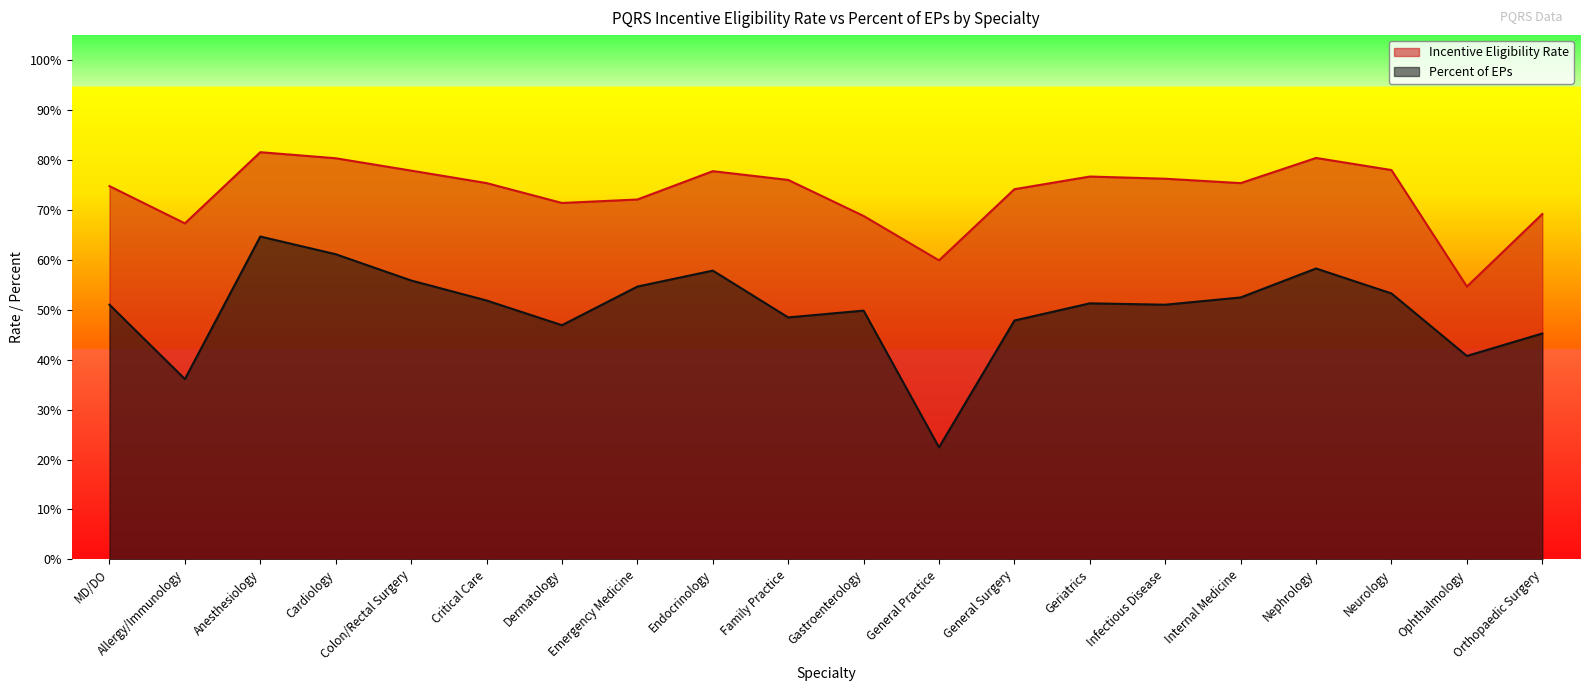

Between Gastroenterology and General Surgery, which is larger?

General Surgery